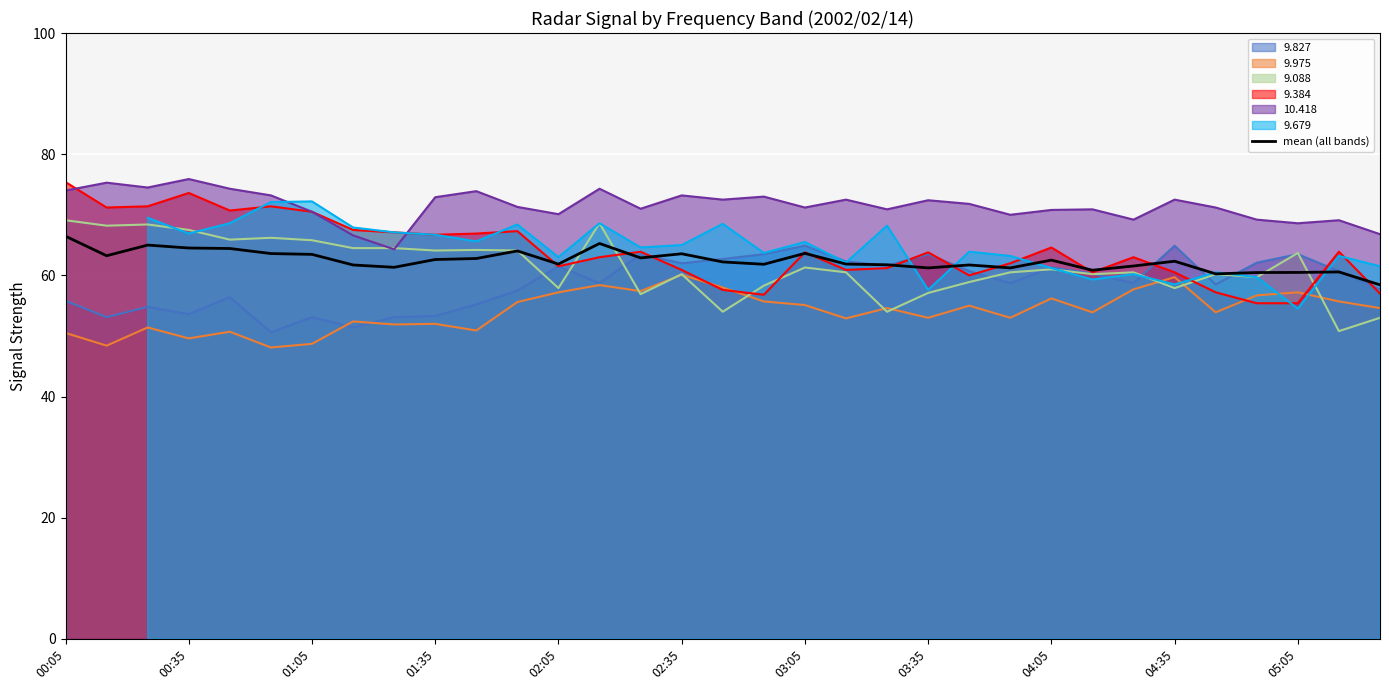

At which label is the value closest to 62?

19